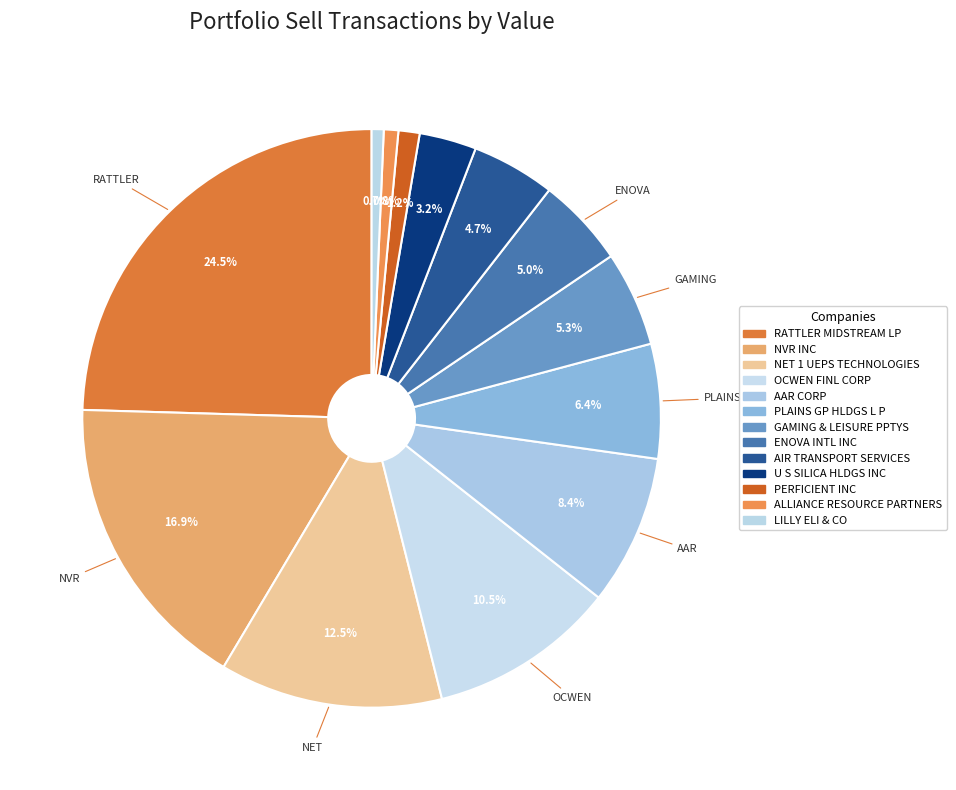

How many segments does this pie chart have?

13